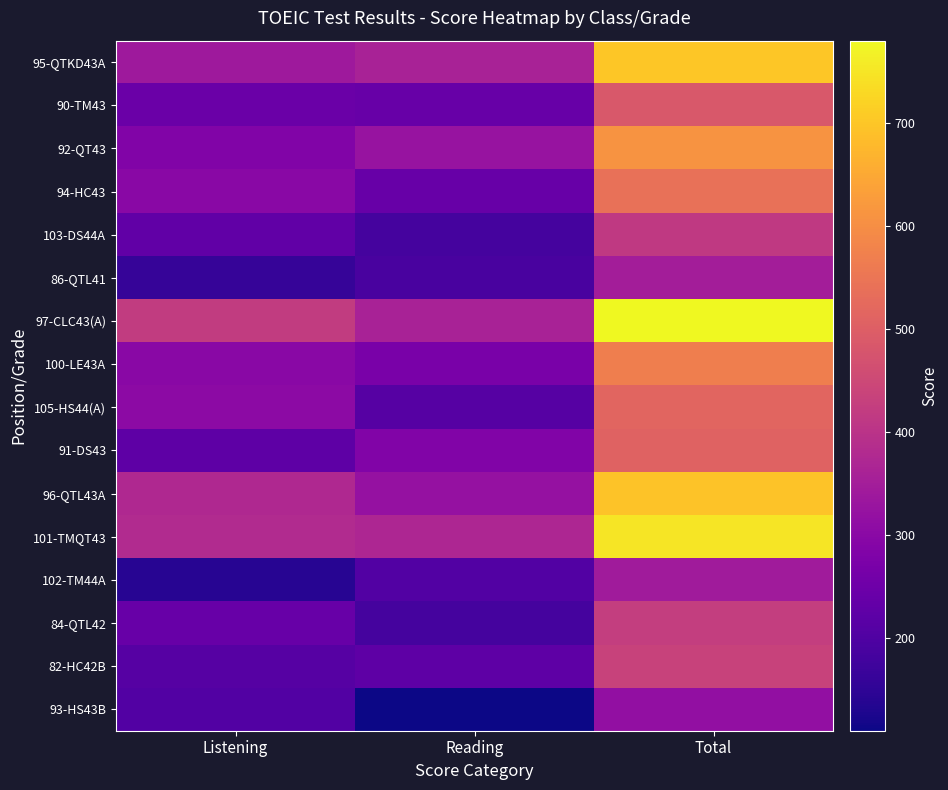

Reading left to right, what are all the values shown in this chart?

95-QTKD43A: Listening=340	Reading=360	Total=700
90-TM43: Listening=245	Reading=240	Total=485
92-QT43: Listening=285	Reading=325	Total=610
94-HC43: Listening=300	Reading=240	Total=540
103-DS44A: Listening=230	Reading=185	Total=415
86-QTL41: Listening=160	Reading=190	Total=350
97-CLC43(A): Listening=420	Reading=360	Total=780
100-LE43A: Listening=300	Reading=270	Total=570
105-HS44(A): Listening=305	Reading=210	Total=515
91-DS43: Listening=225	Reading=285	Total=510
96-QTL43A: Listening=375	Reading=320	Total=695
101-TMQT43: Listening=380	Reading=370	Total=750
102-TM44A: Listening=140	Reading=205	Total=345
84-QTL42: Listening=240	Reading=185	Total=425
82-HC42B: Listening=210	Reading=225	Total=435
93-HS43B: Listening=205	Reading=110	Total=315